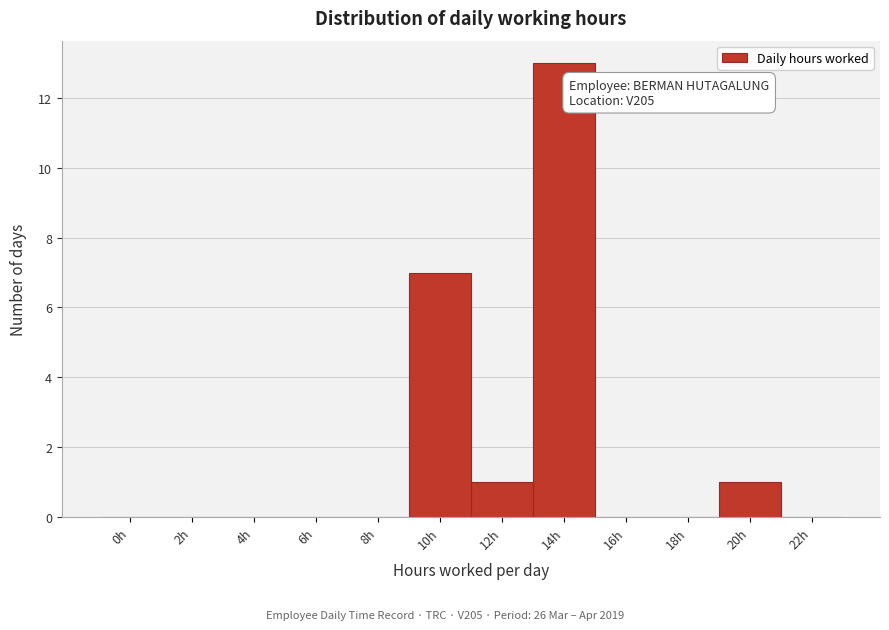

Reading right to left, extract all data points from this chart.

22h=0	20h=1	18h=0	16h=0	14h=13	12h=1	10h=7	8h=0	6h=0	4h=0	2h=0	0h=0